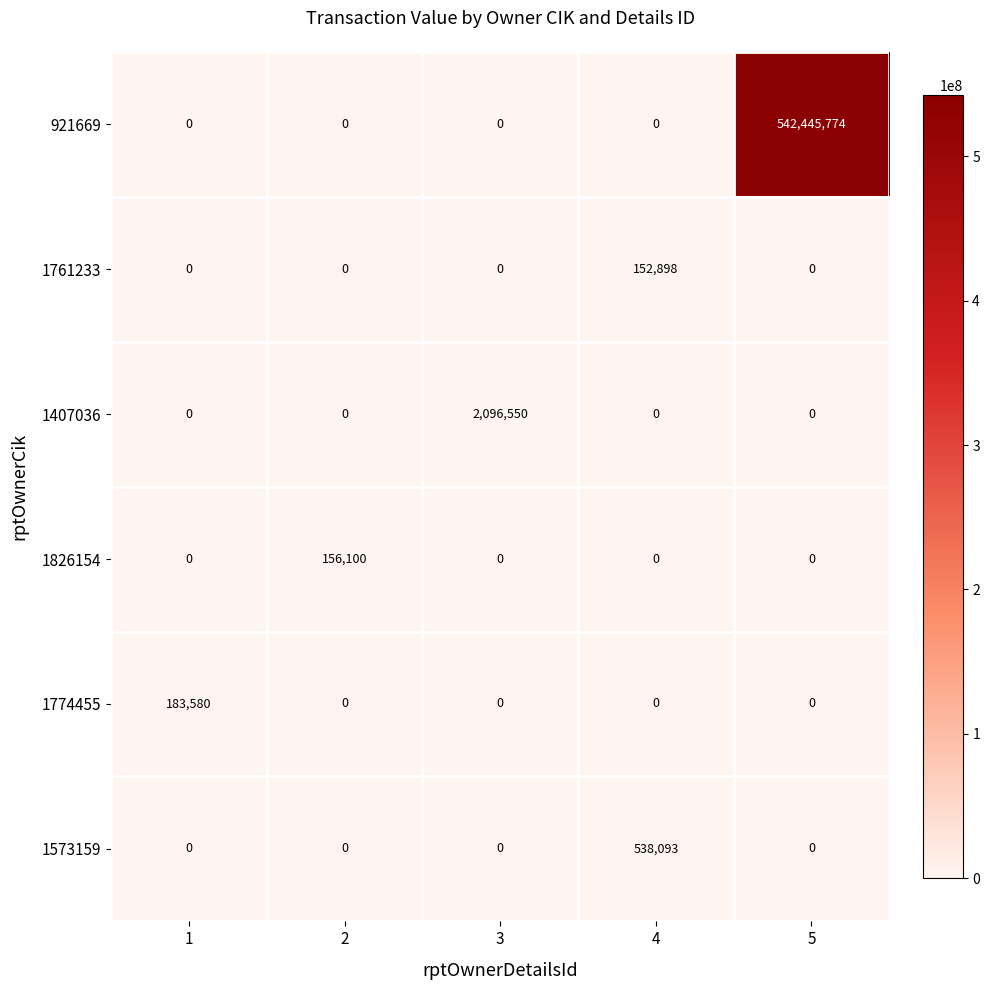

Reading right to left, list all the values displayed in this chart.

921669: 5=542445774	4=0	3=0	2=0	1=0
1761233: 5=0	4=152898	3=0	2=0	1=0
1407036: 5=0	4=0	3=2096550	2=0	1=0
1826154: 5=0	4=0	3=0	2=156100	1=0
1774455: 5=0	4=0	3=0	2=0	1=183580
1573159: 5=0	4=538093	3=0	2=0	1=0